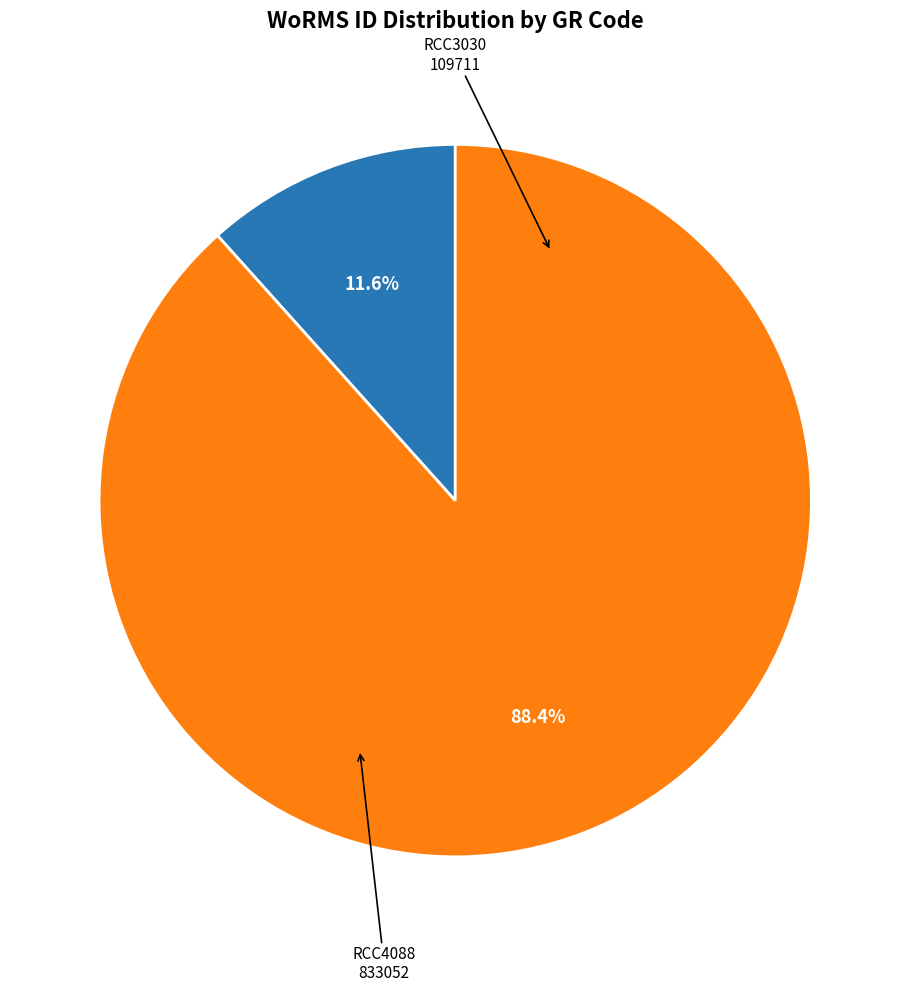

Is there a majority slice in this chart?

Yes